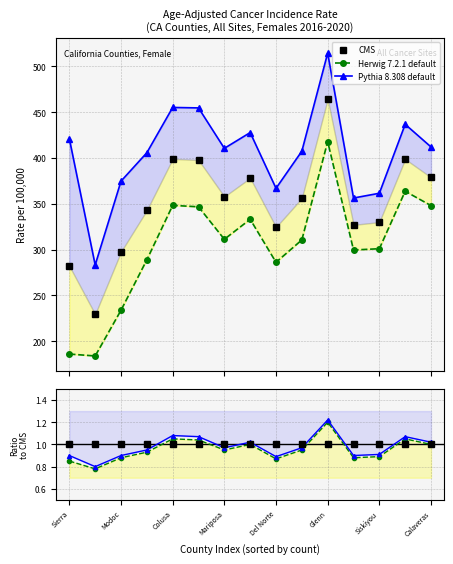

At how many categories does at least one series exceed 0?

15